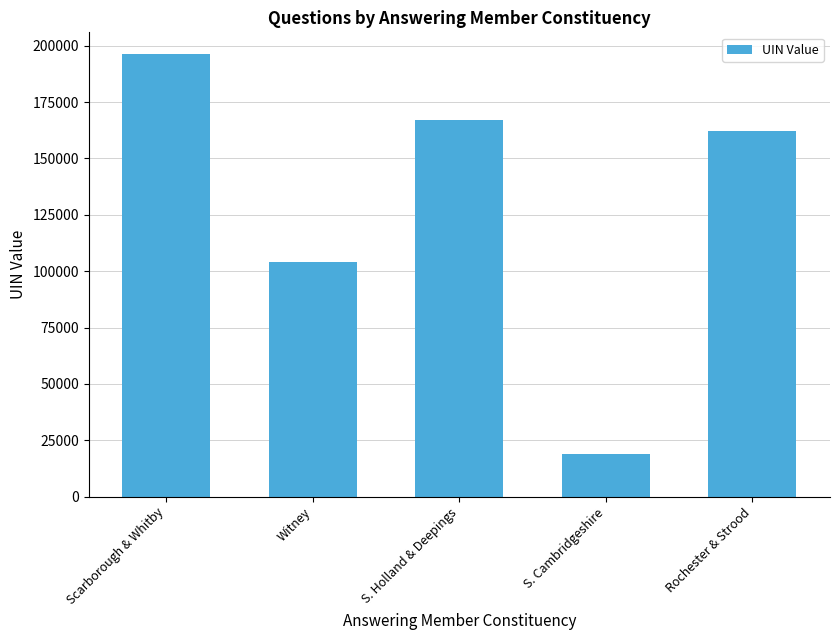

What is the change in value from S. Cambridgeshire to Rochester & Strood?

+143697